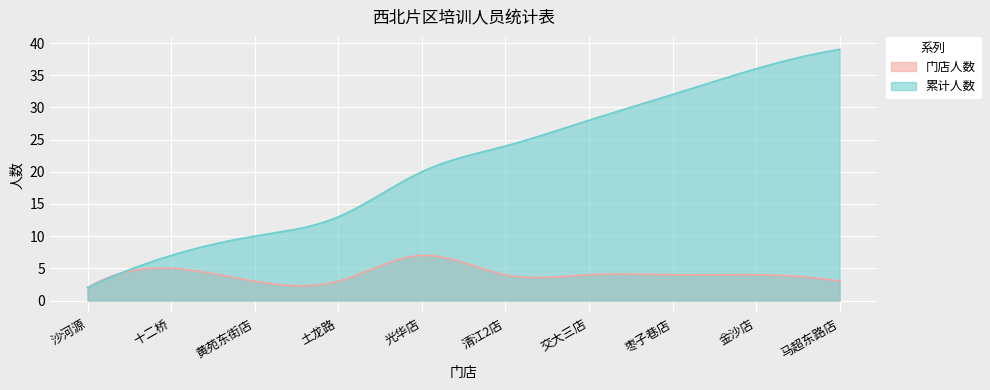

True or false: 累计人数 has a value of 32 at 清江2店.

False